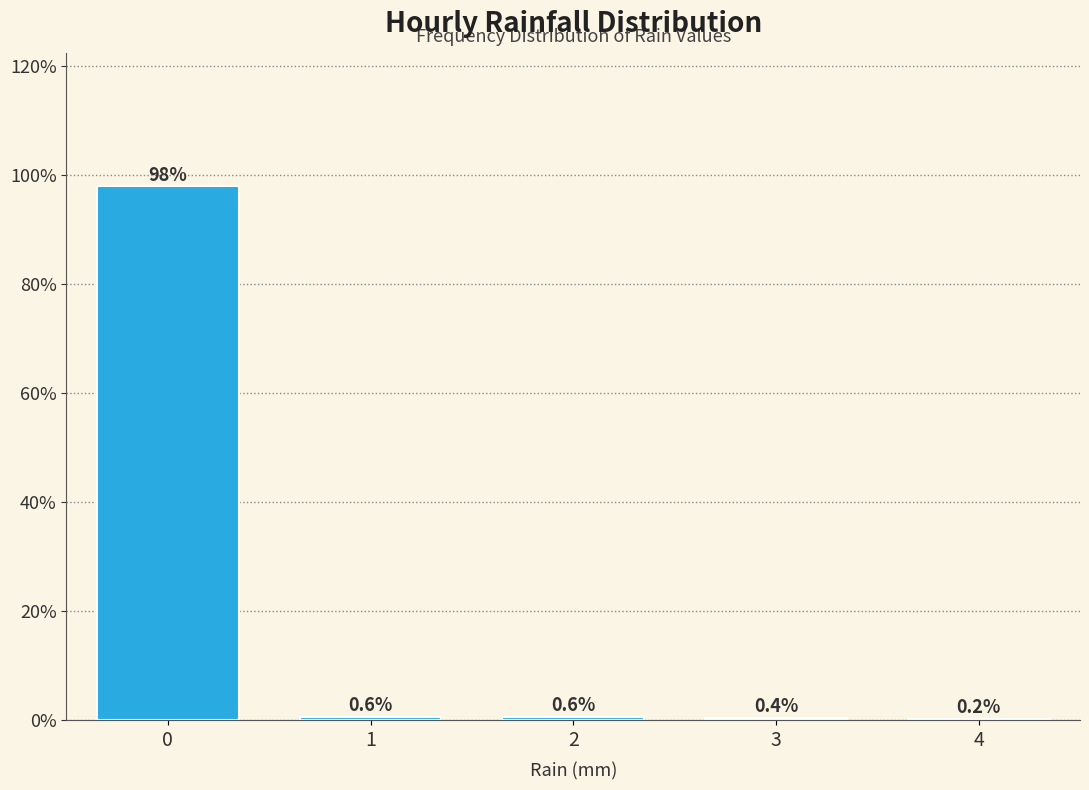

Reading left to right, transcribe all the data shown in this chart.

0=97.9	1=0.6	2=0.6	3=0.4	4=0.2